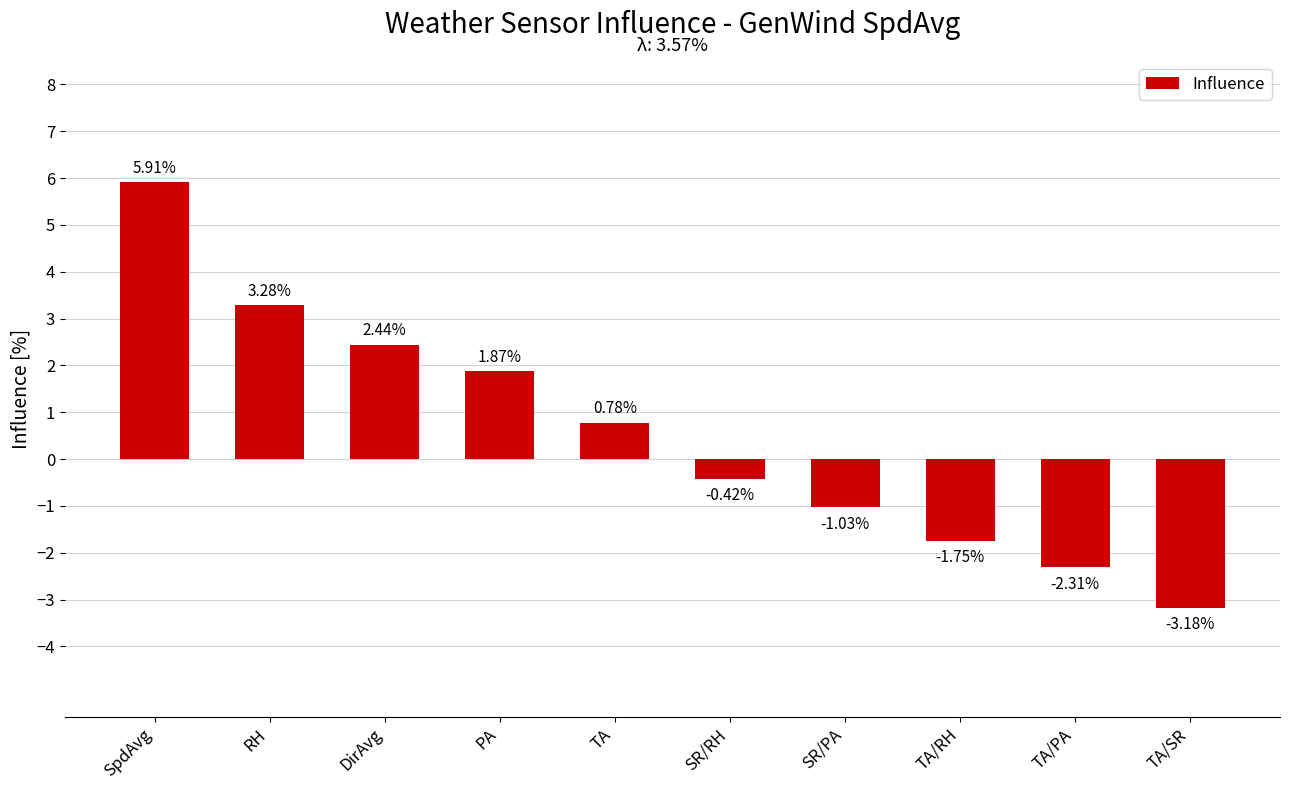

What is the label of the 4th bar from the left?

PA